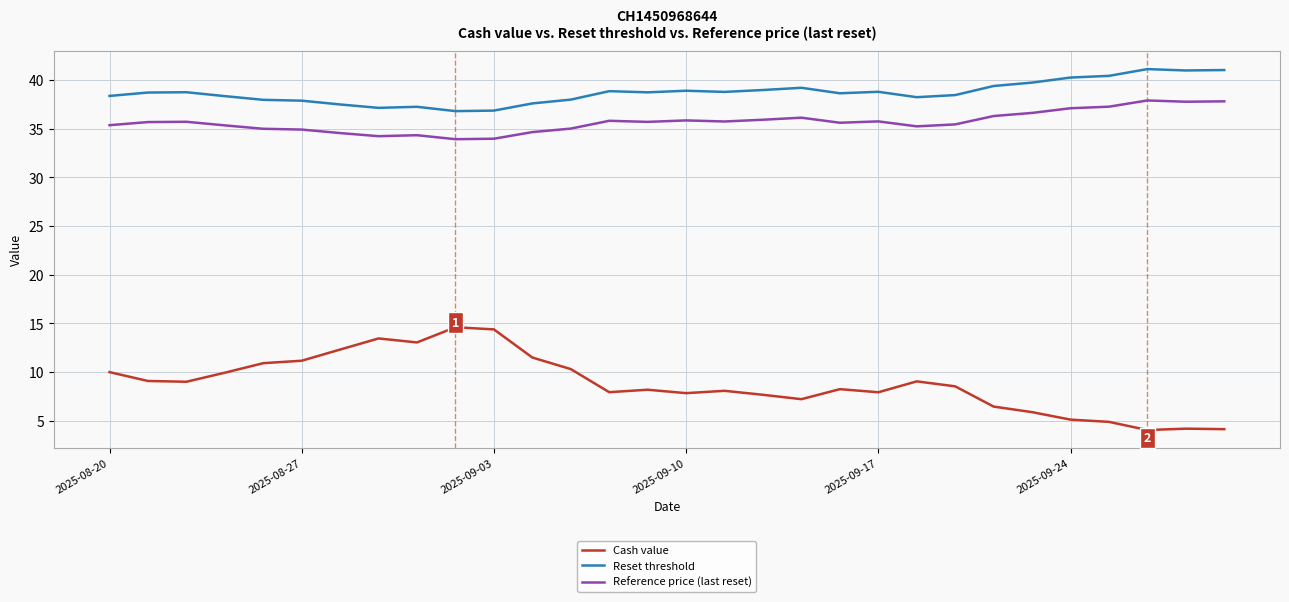

True or false: Reset threshold and Cash value intersect in this chart.

False